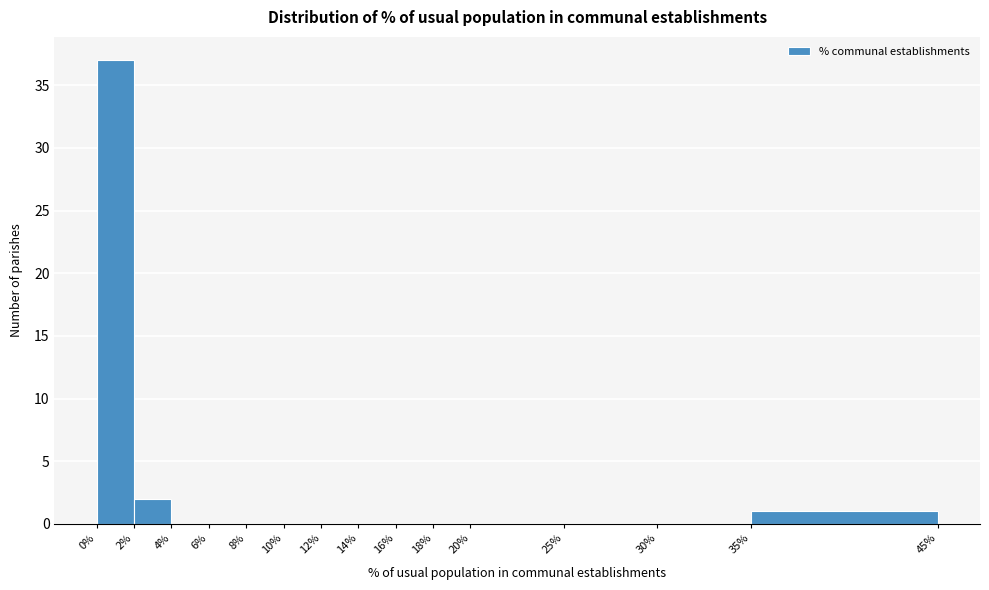

What is the height of the bar covering 0% to 2% on the x-axis? The values are not printed on the chart, so give them approximately, as read against the axis.

37